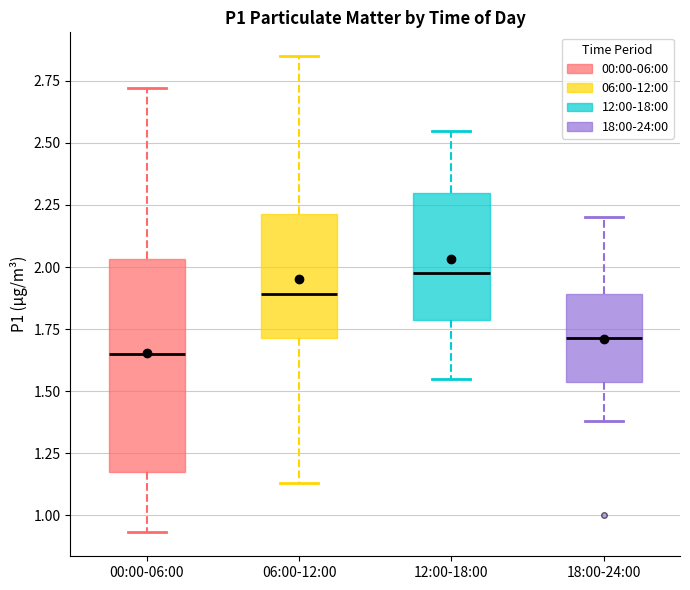

Which box is the tallest, from its lower edge to its upper edge?

00:00-06:00